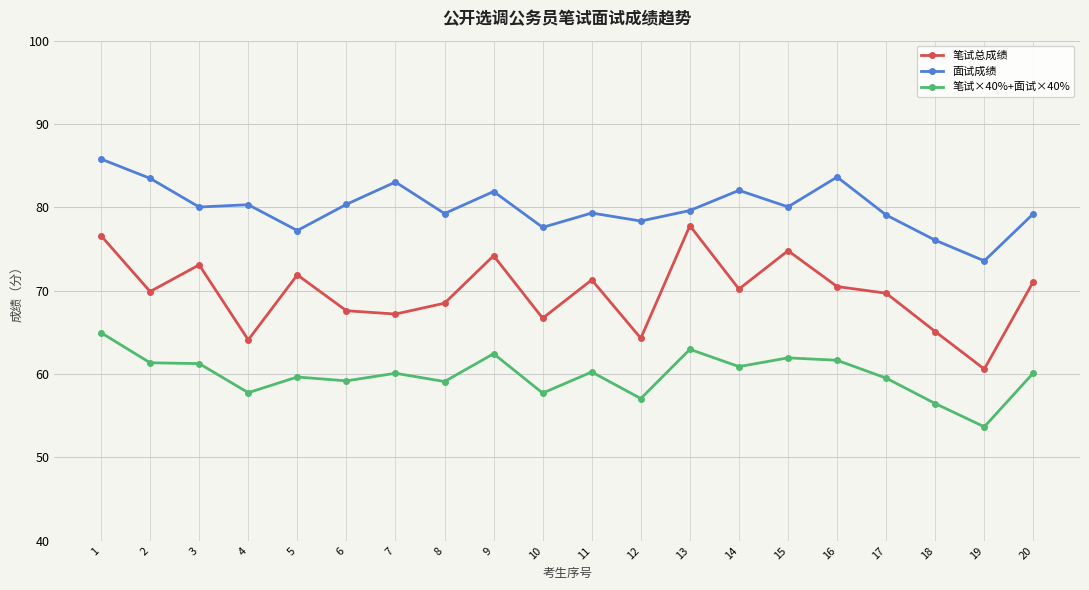

Which label corresponds to the largest value in the chart?

1